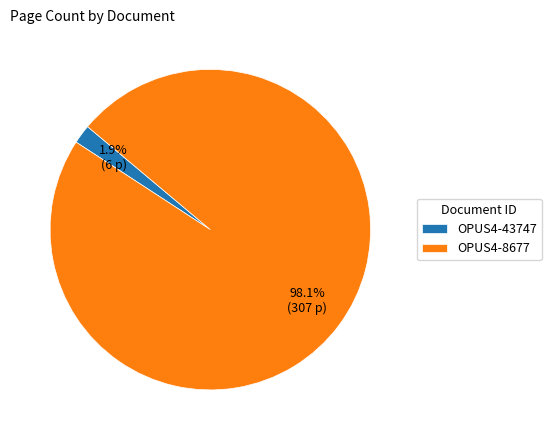

Between OPUS4-8677 and OPUS4-43747, which is larger?

OPUS4-8677